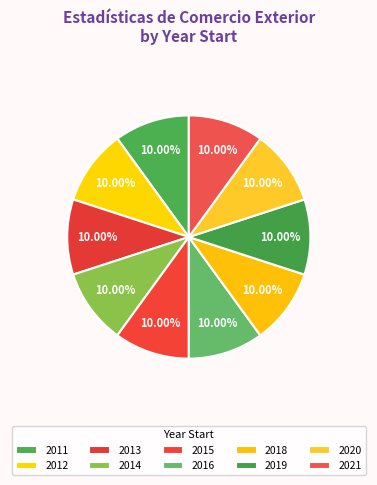

Combined, what portion of the pie is 2018 and 2013?

20.0%